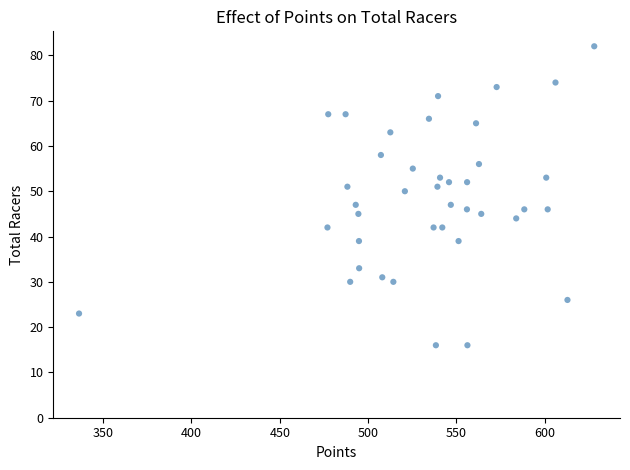

What is the range of Y values (max minus min)?

66